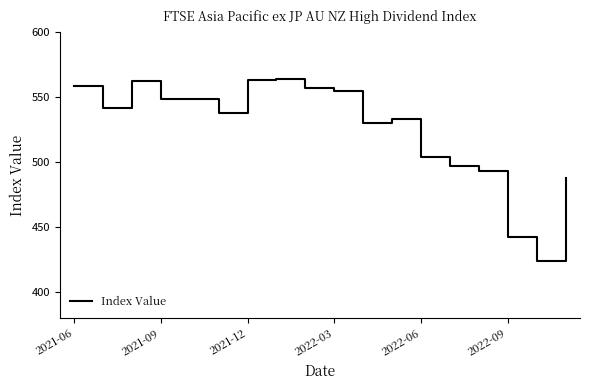

How many values are below 541?

9